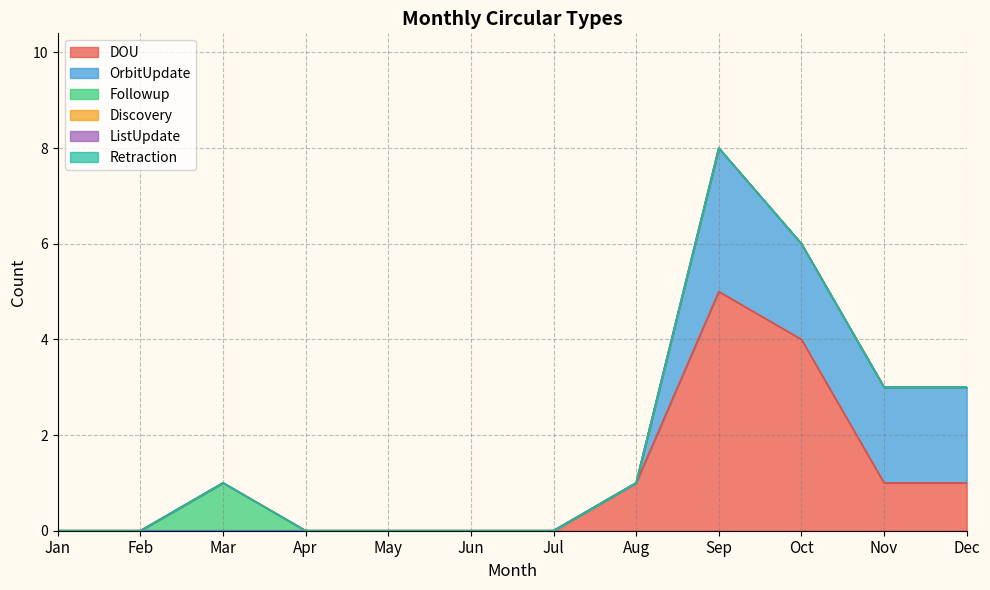

True or false: Followup and Discovery intersect in this chart.

False